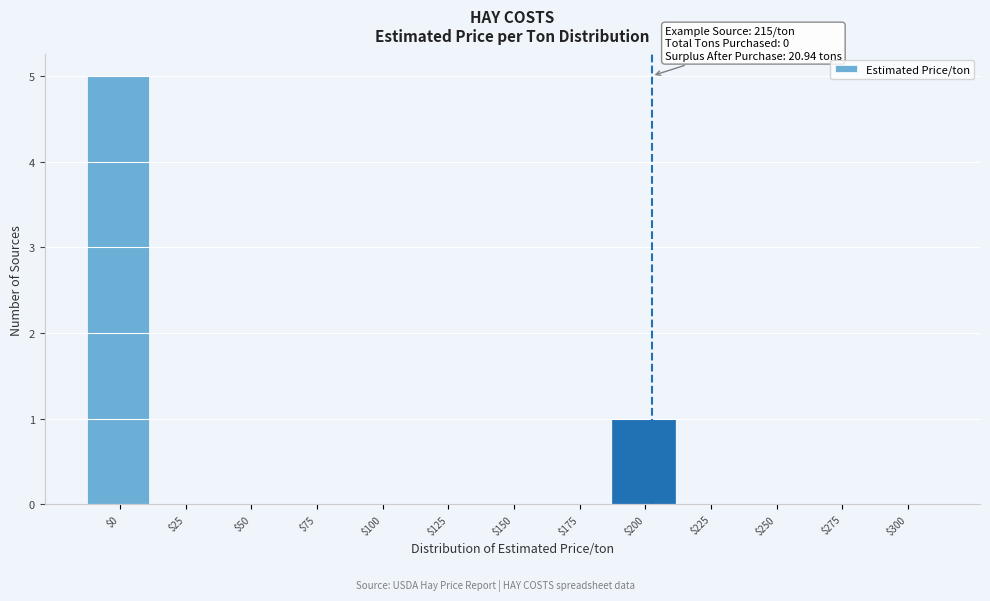

What is the greatest value displayed?

5